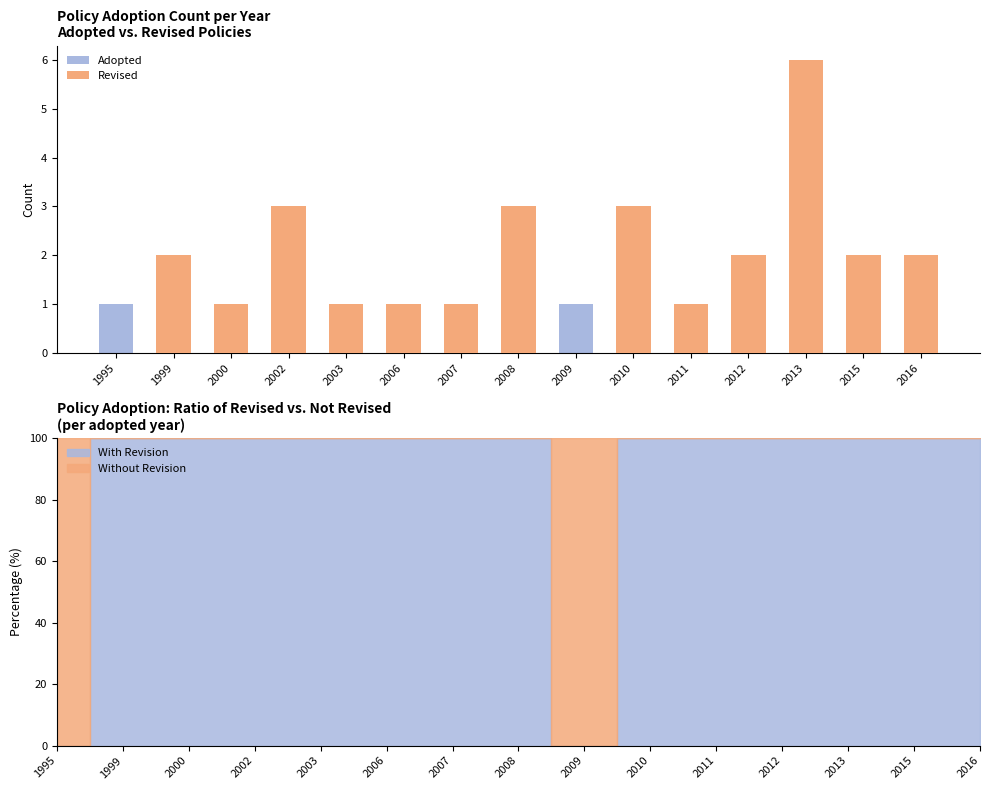

True or false: Adopted has a value of 3 at 2010.

True